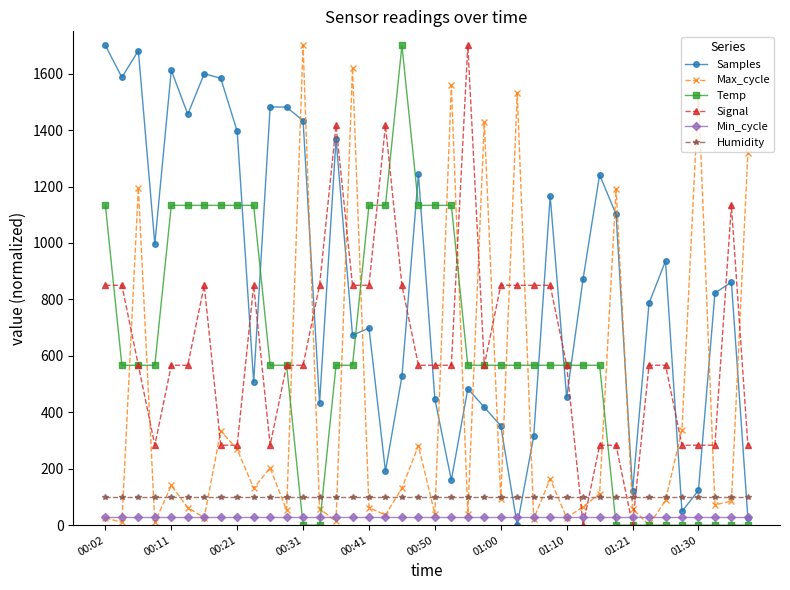

What is the value of the Humidity point at the 27th from the left?

99.9